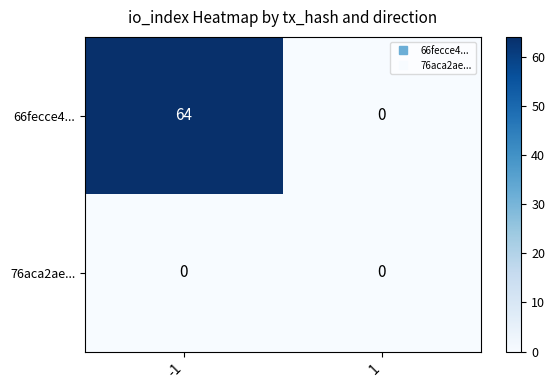

What is the maximum value shown in the chart?

64